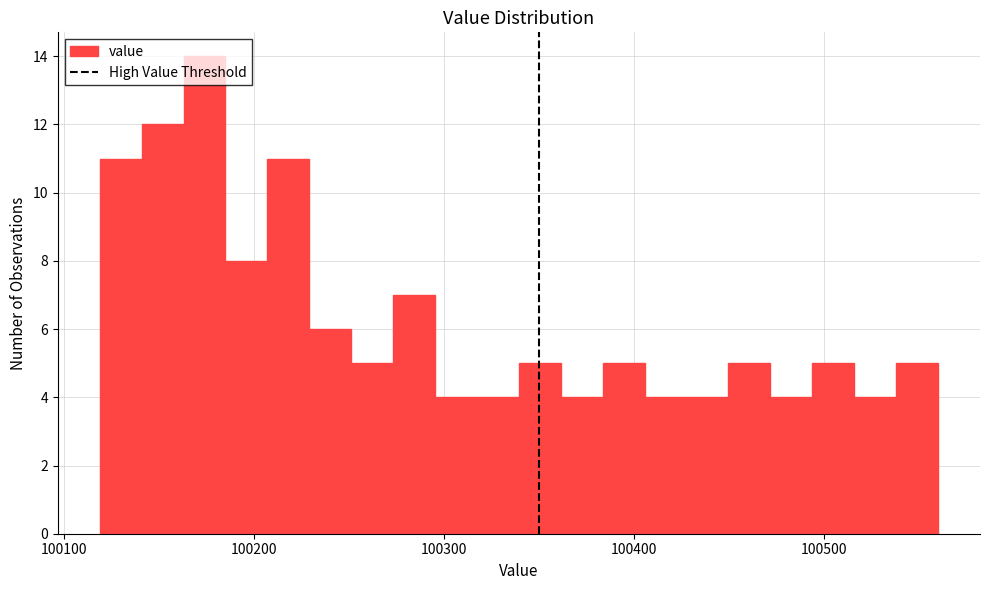

Around what value on the x-axis is the tallest bar? Give the approximate position of its centre, as read against the axis.

100170